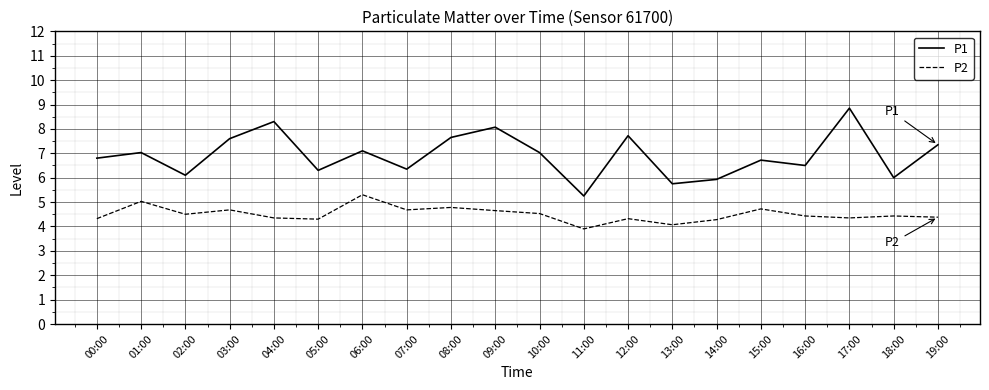

Rank the series by their maximum value, from lowest to highest.

P2, P1